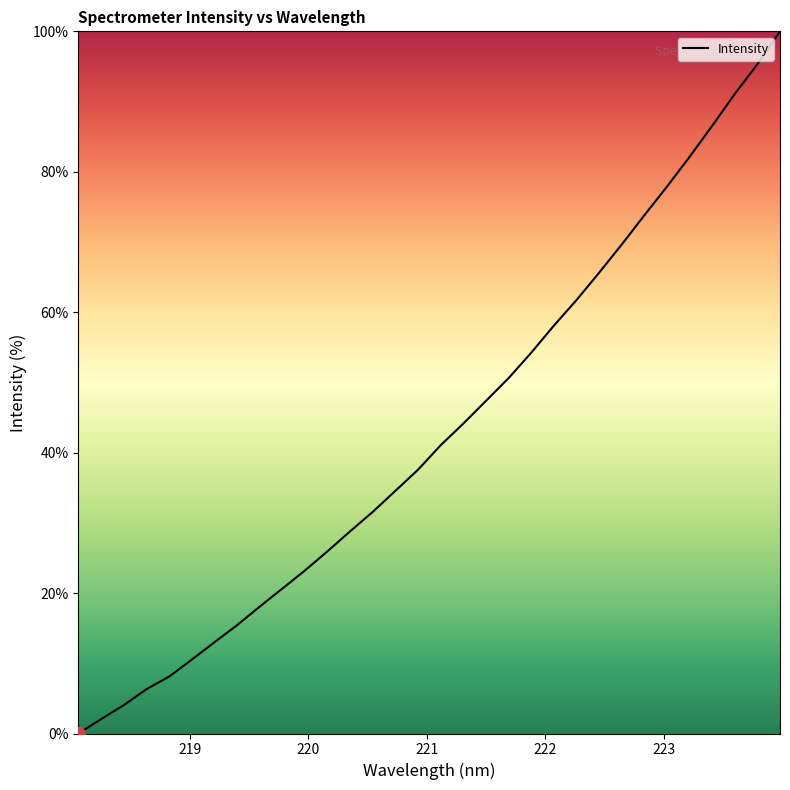

Is this an area chart (filled region under the line)?

No